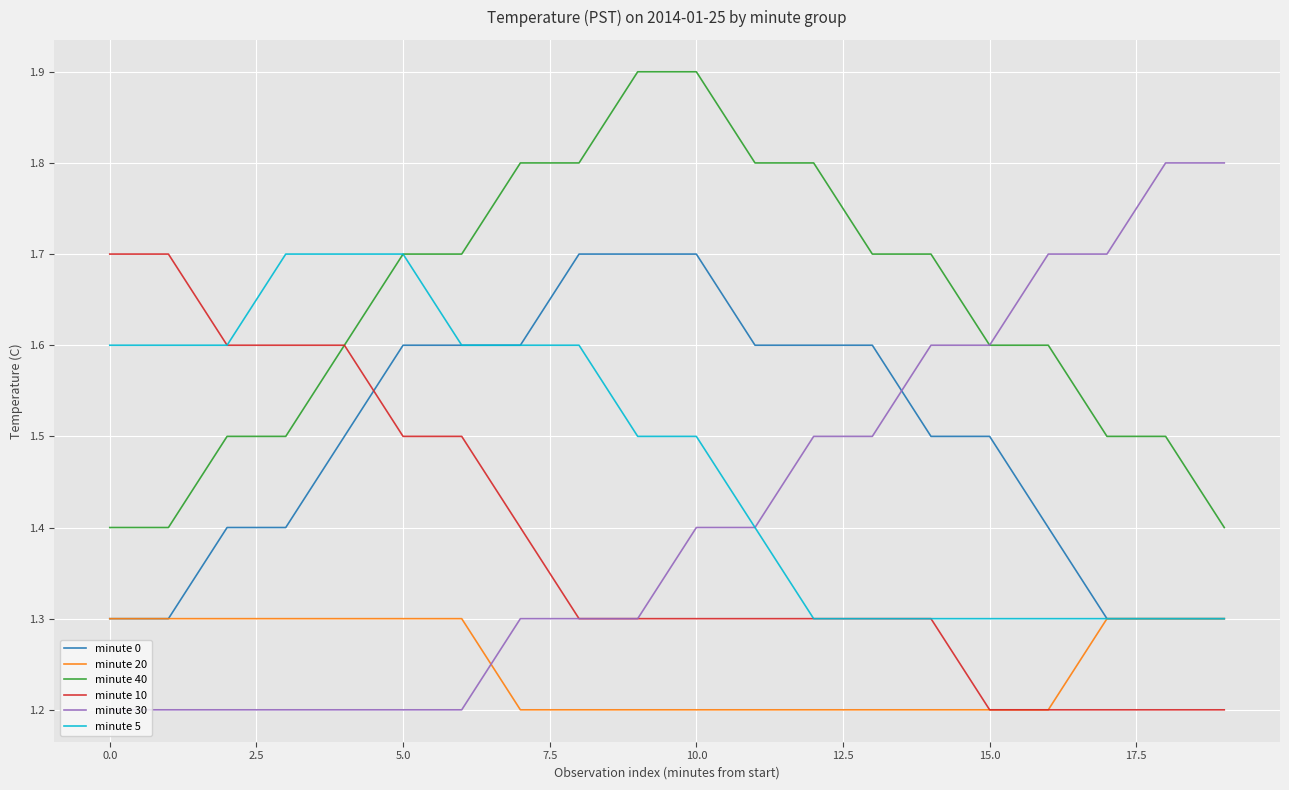

True or false: minute 40 and minute 0 cross at least once.

False